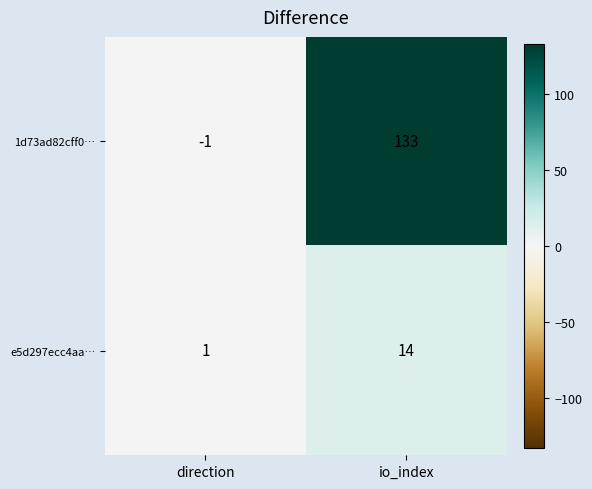

Is it true that e5d297ecc4aa… equals 1 at direction?

True